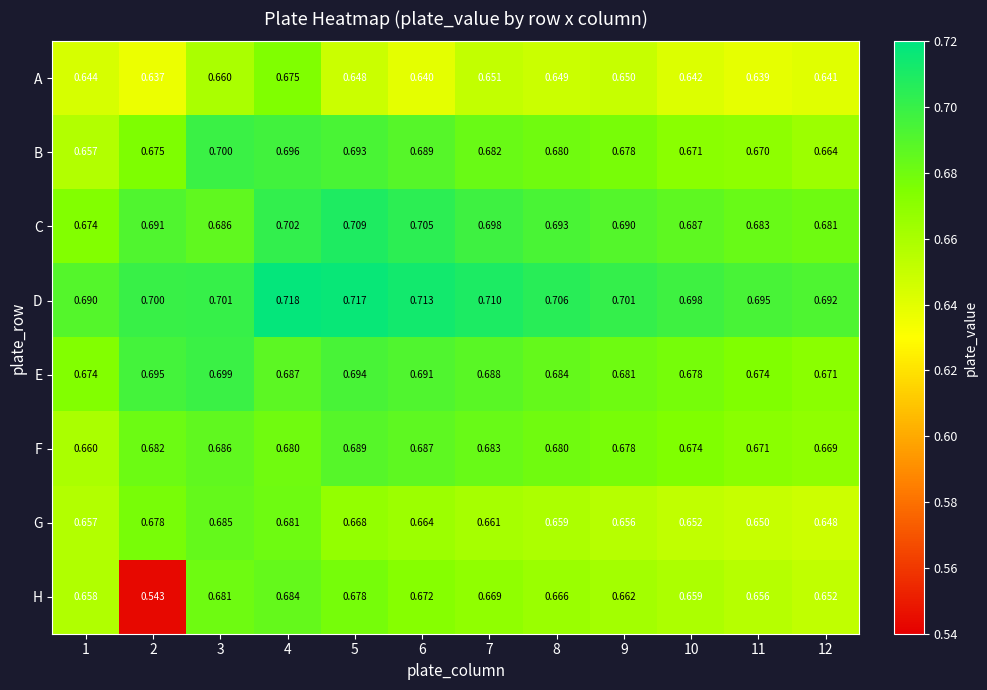

Between 2 and 10, which series saw the biggest shift?

H